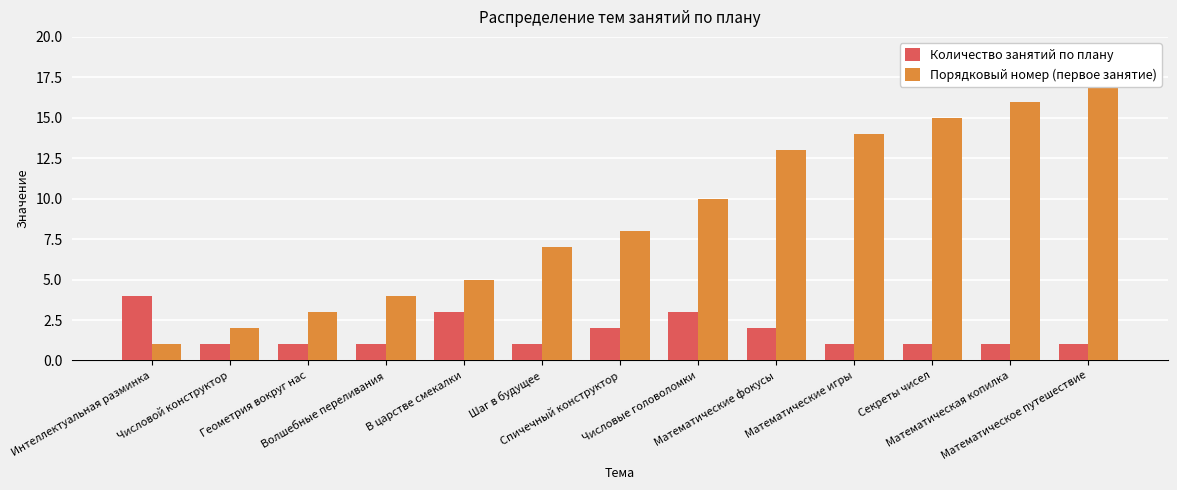

What is the value of the Порядковый номер (первое занятие) bar at the 1st from the left?

1